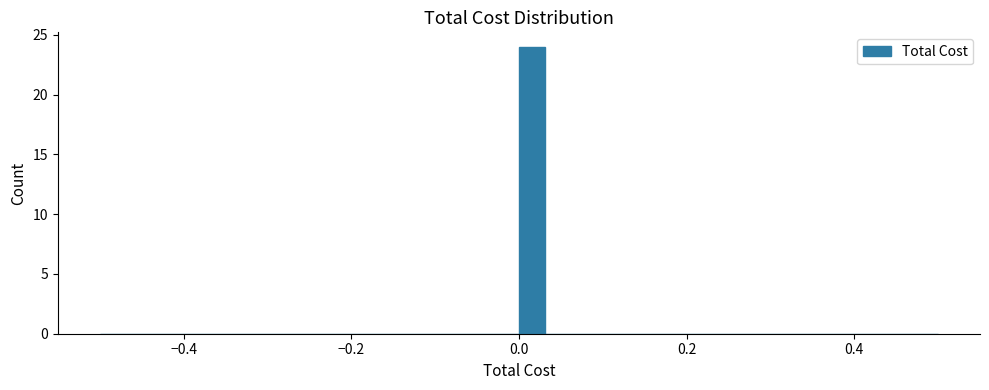

Read against the x-axis, roughly where is the centre of the tallest bar?

0.02